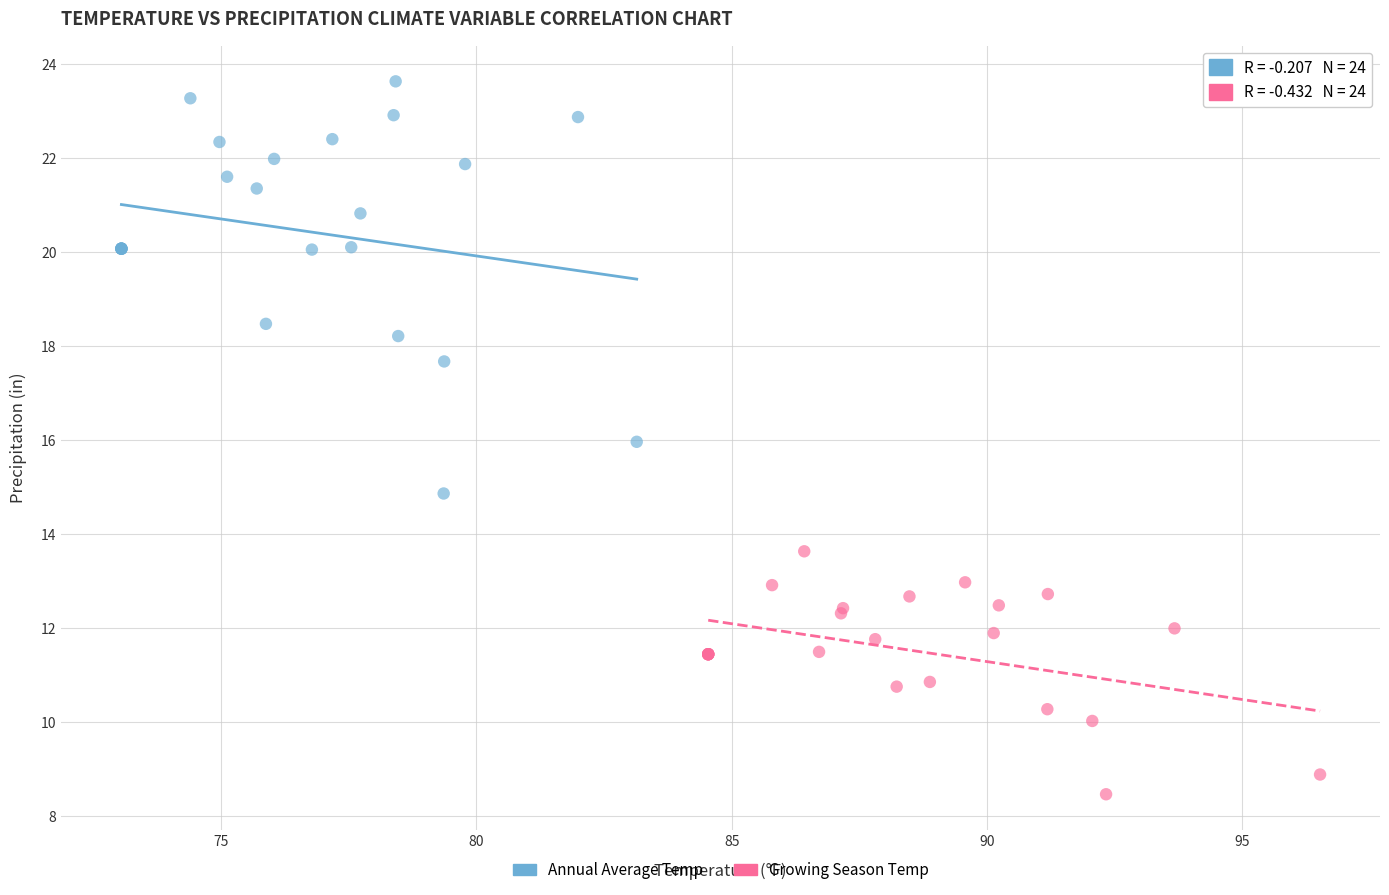

Which series reaches the minimum Y coordinate?

Growing Season Temp